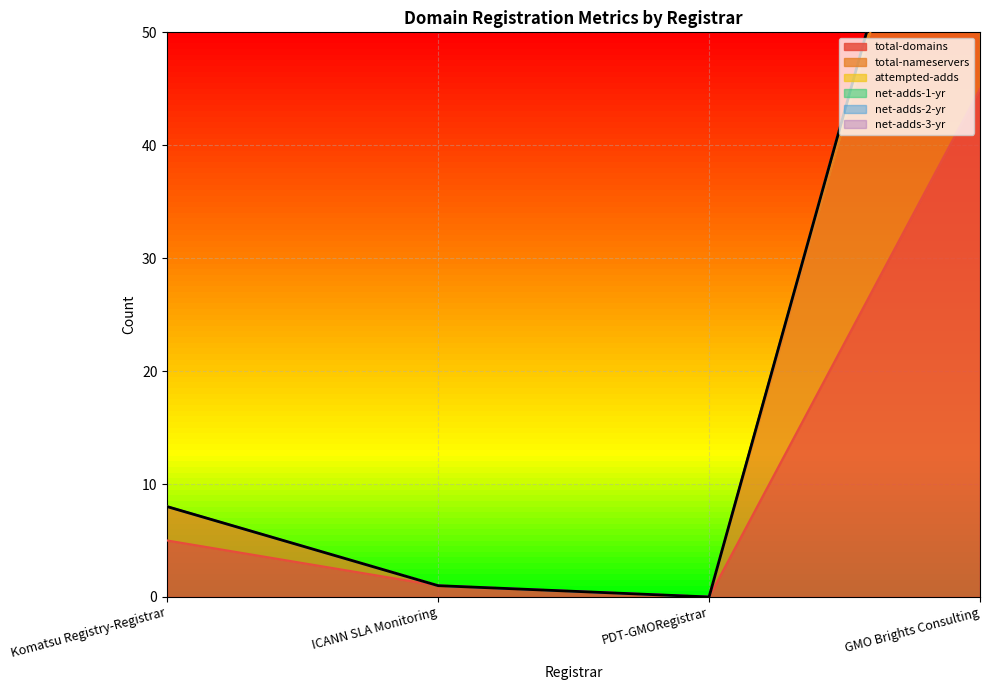

How many data points does each series have?

4